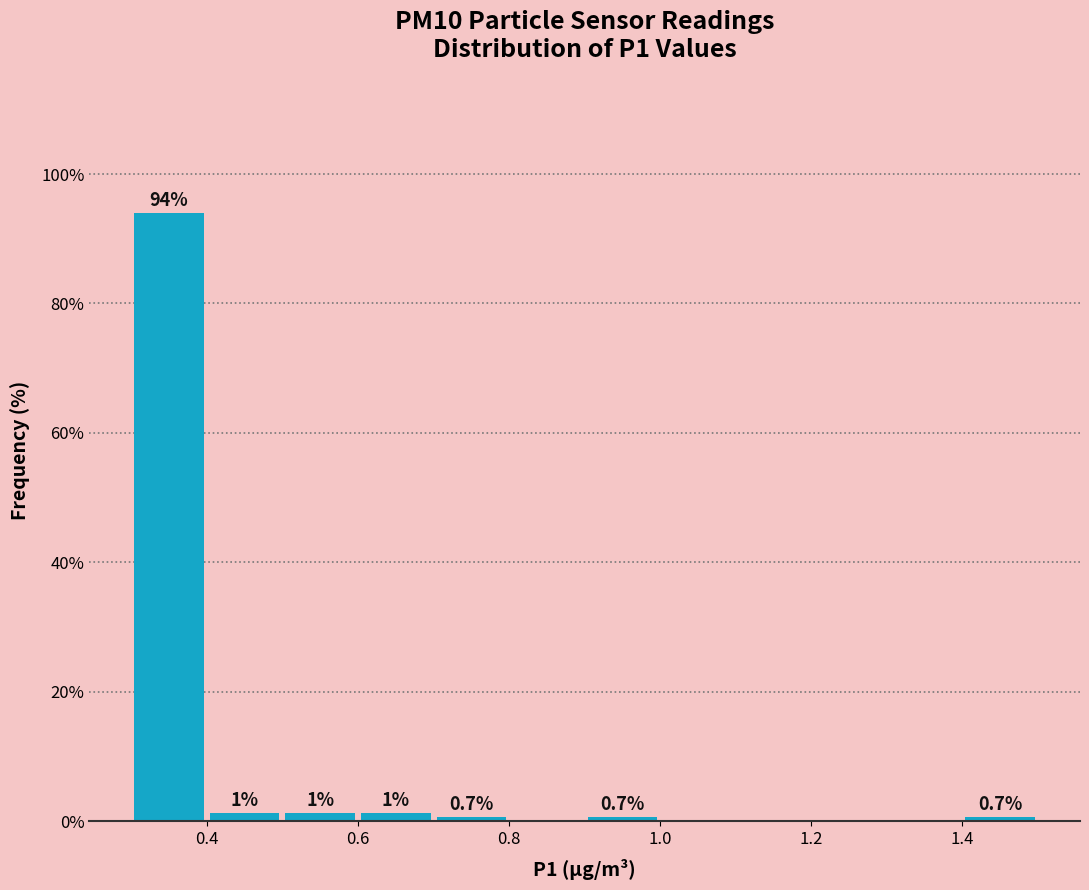

Which range on the x-axis has the tallest bar?

0.3 to 0.4